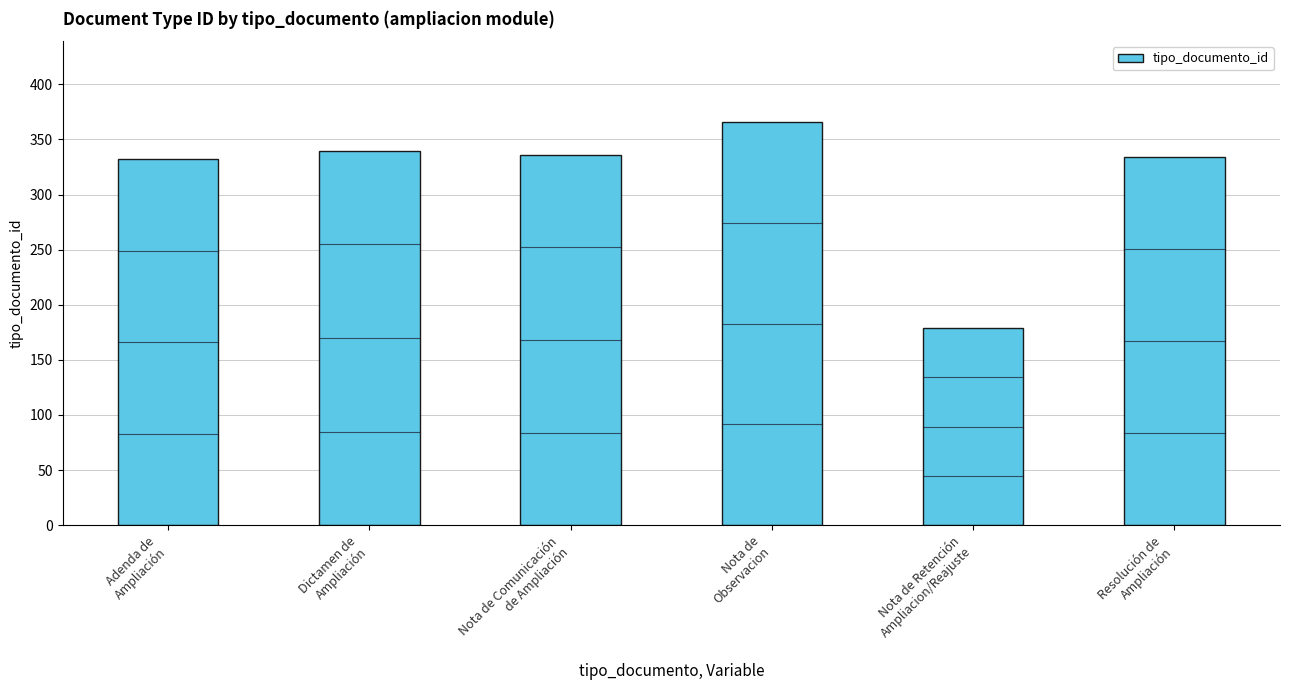

What is the value of the 1st bar from the left?

332